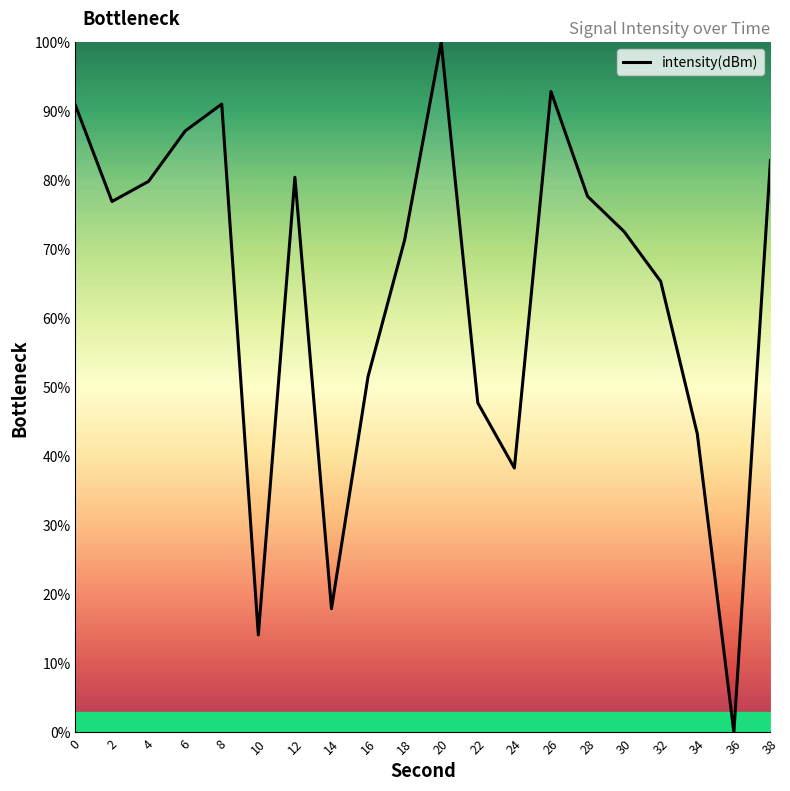

The value at 6 is 36.7. True or false?

False